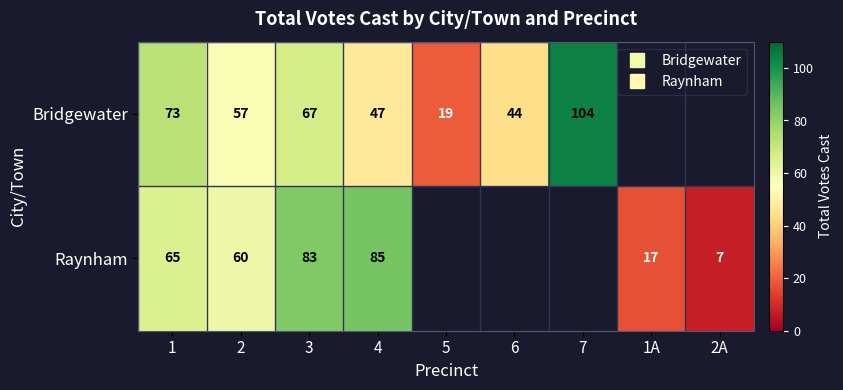

What is the sum of the Raynham values at 4 and 1?

150.0